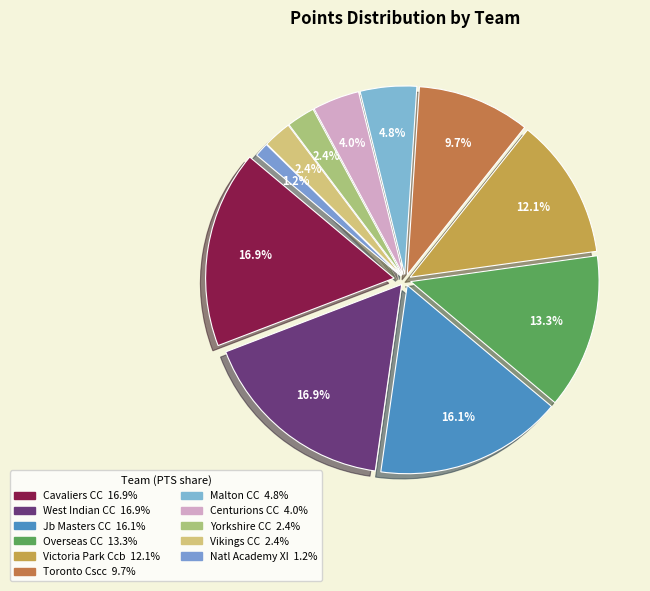

To the nearest percent, what percentage of the pie is Jb Masters CC?

16%